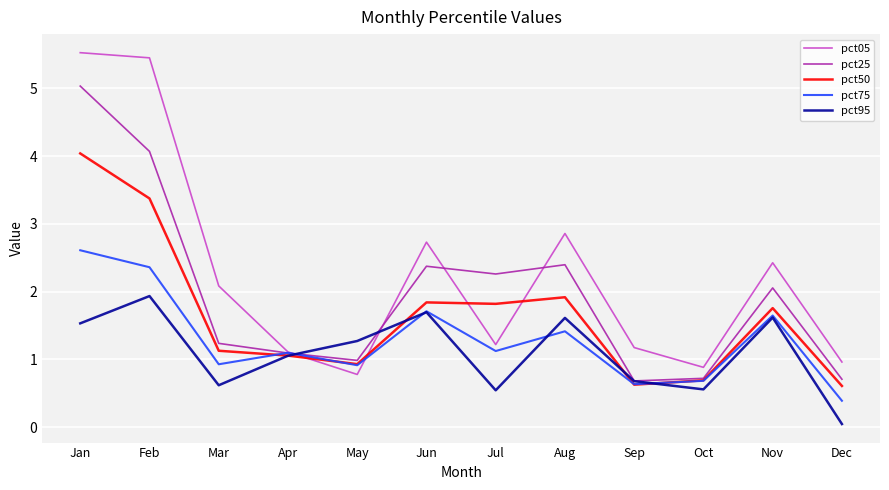

Does the chart have visible grid lines?

Yes